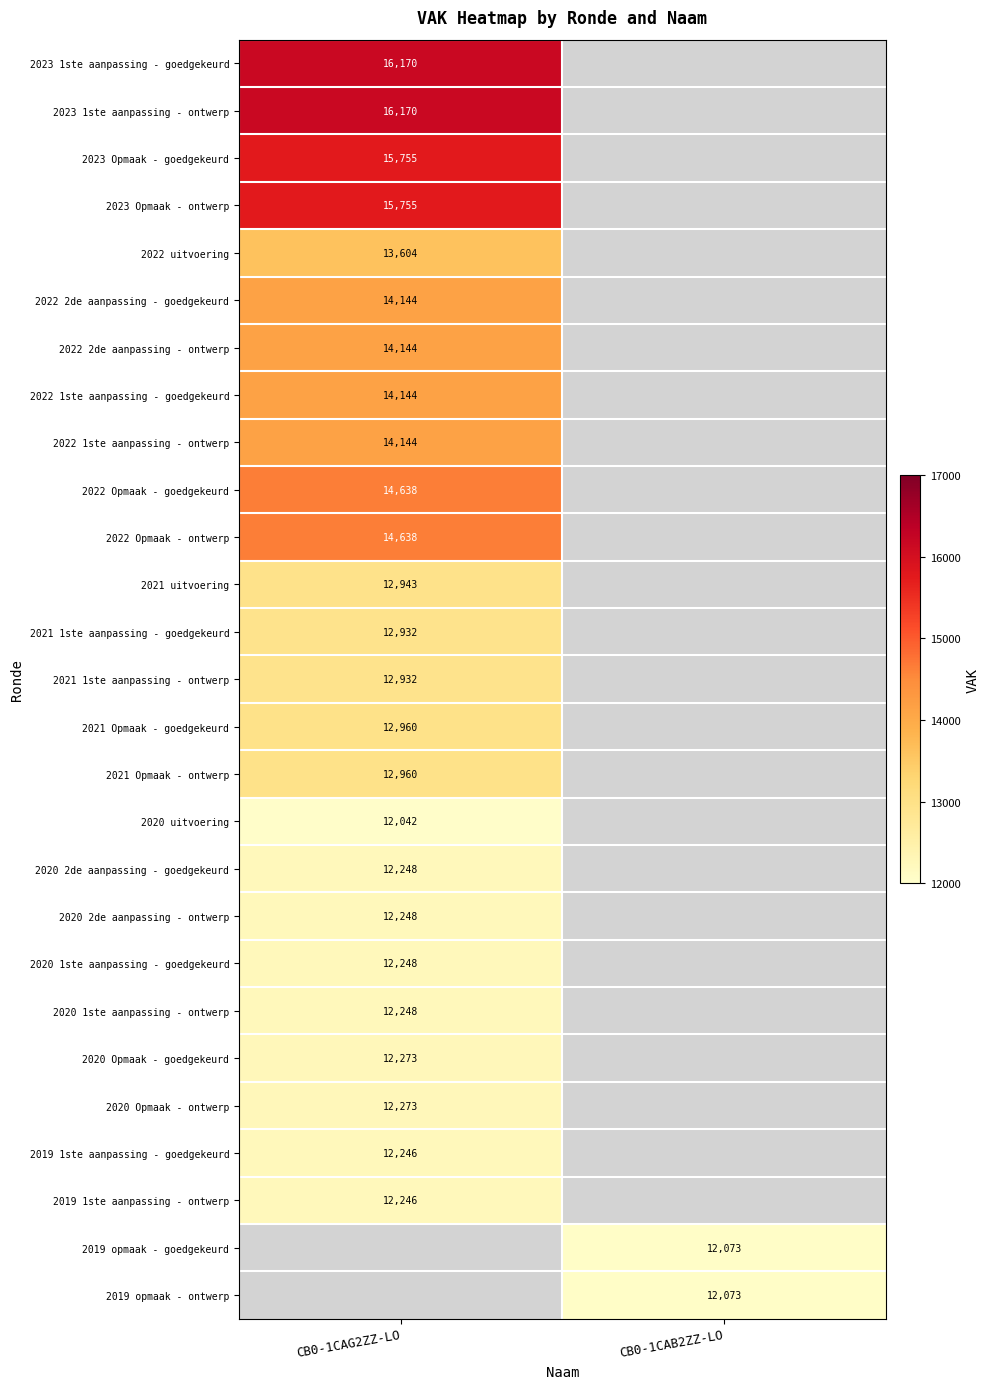

True or false: 2019 1ste aanpassing - ontwerp has a value of 18138 at CB0-1CAG2ZZ-LO.

False